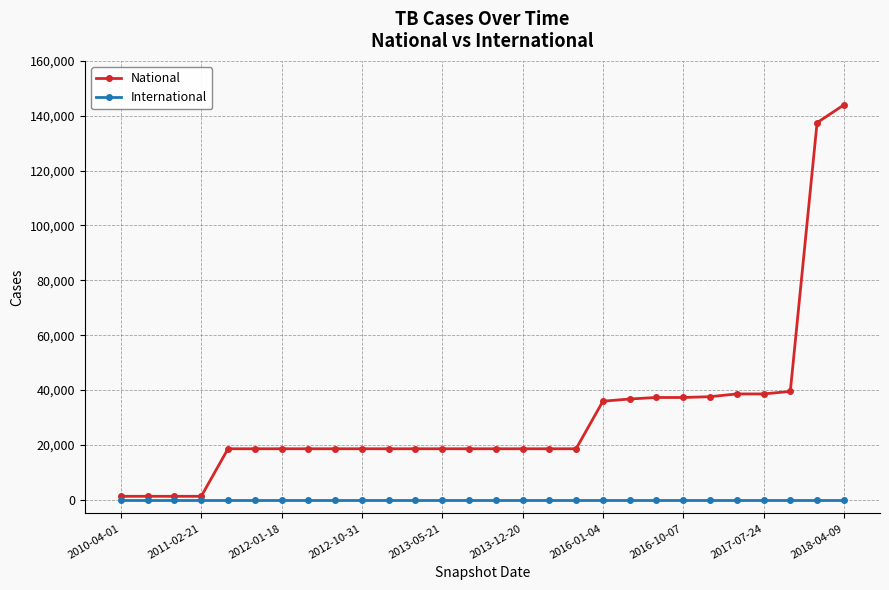

List the series in order of their peak value, lowest first.

International, National